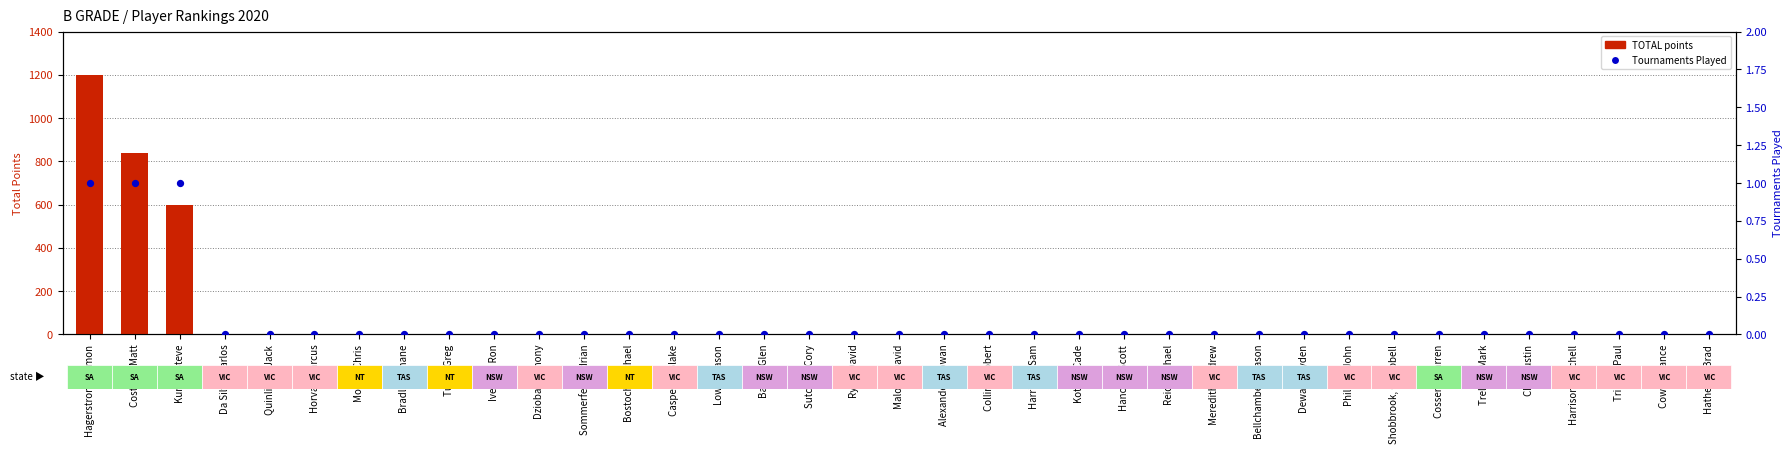

Which series has the largest total across all categories?

TOTAL points